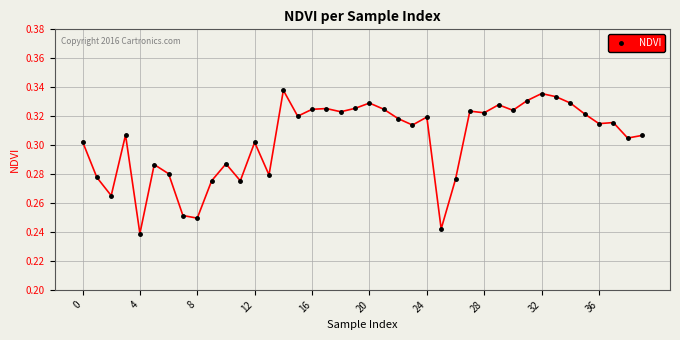

True or false: there are more than 1 points higher than both neighbors.

True